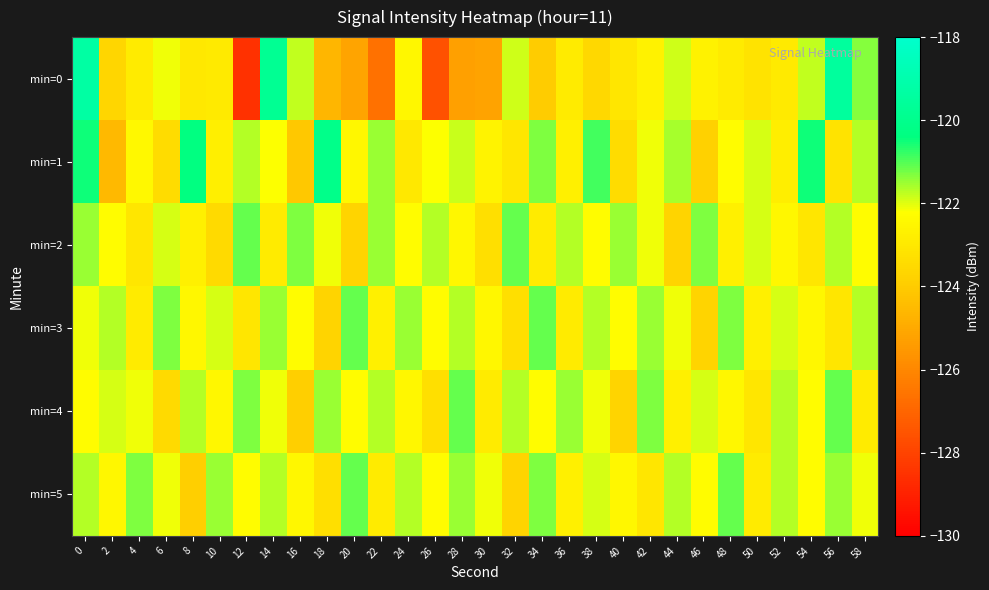

What is the total value across all series at 42?

-732.8